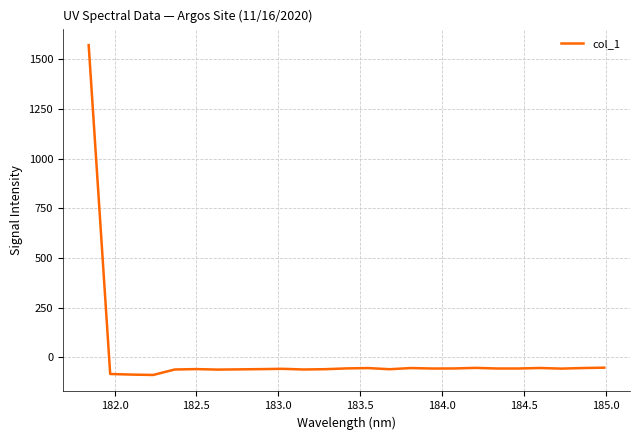

How many series are shown in this chart?

1